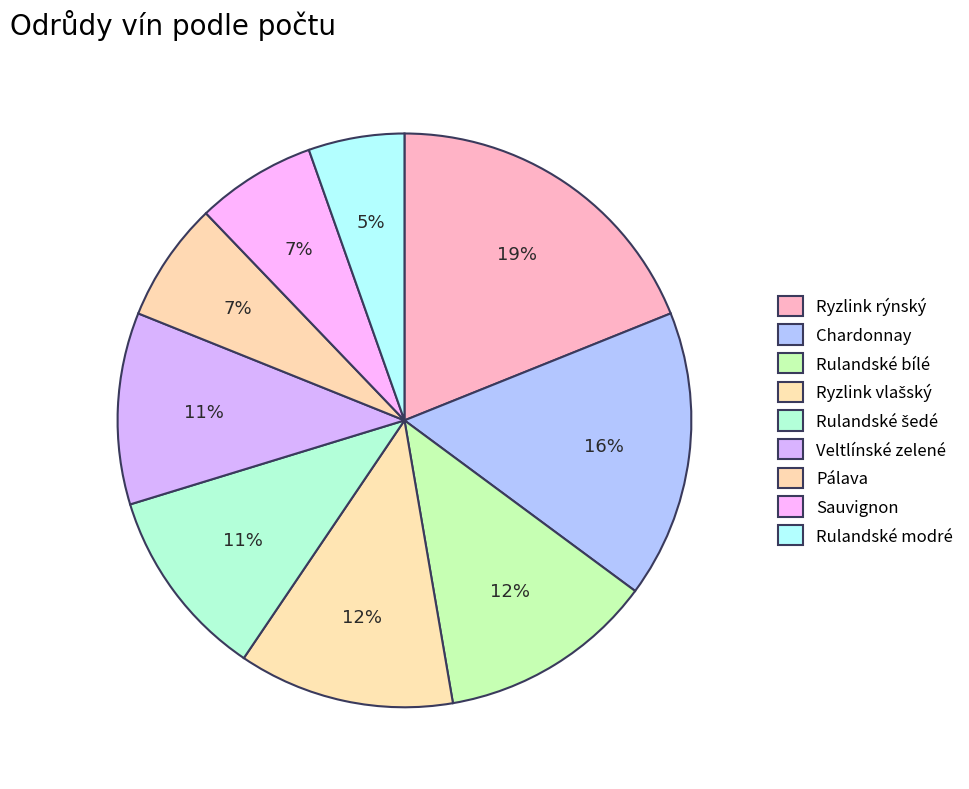

How many segments does this pie chart have?

9